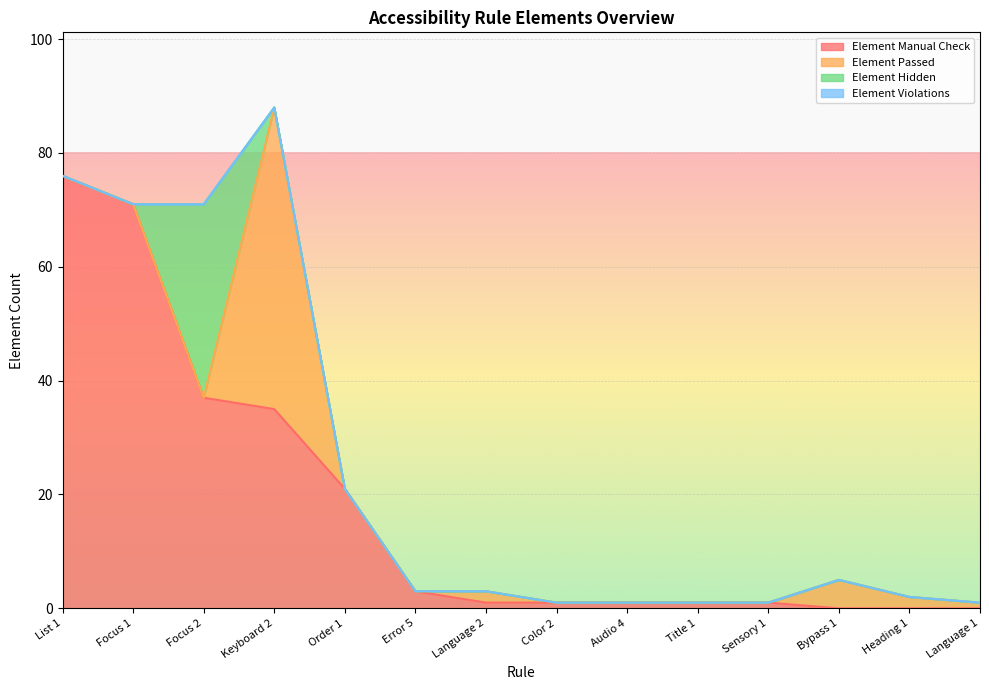

How many positive values does the Element Passed series have?

5